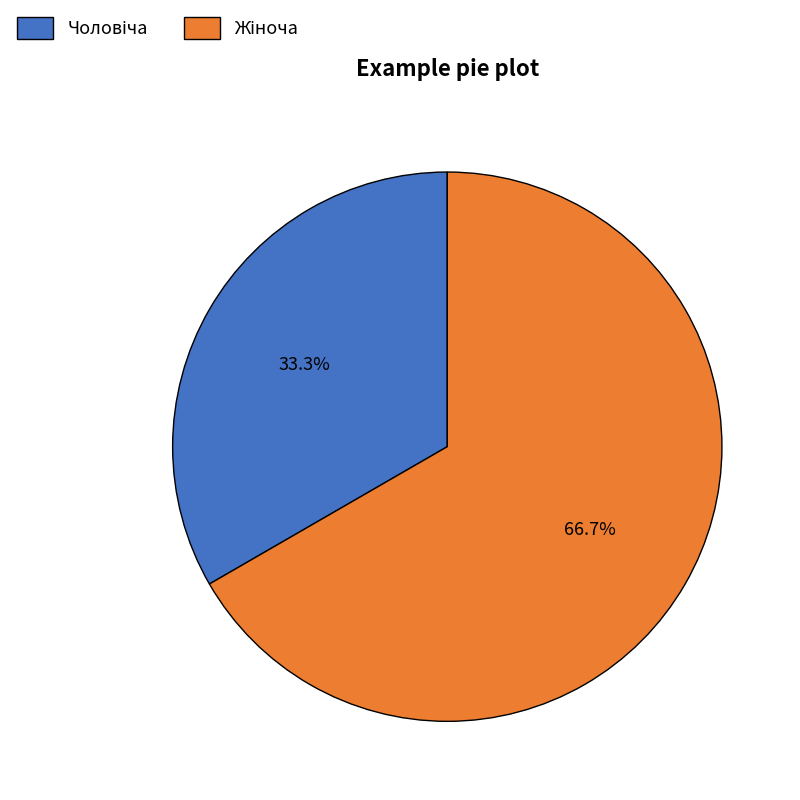

Is there any slice that represents more than half of the pie?

Yes